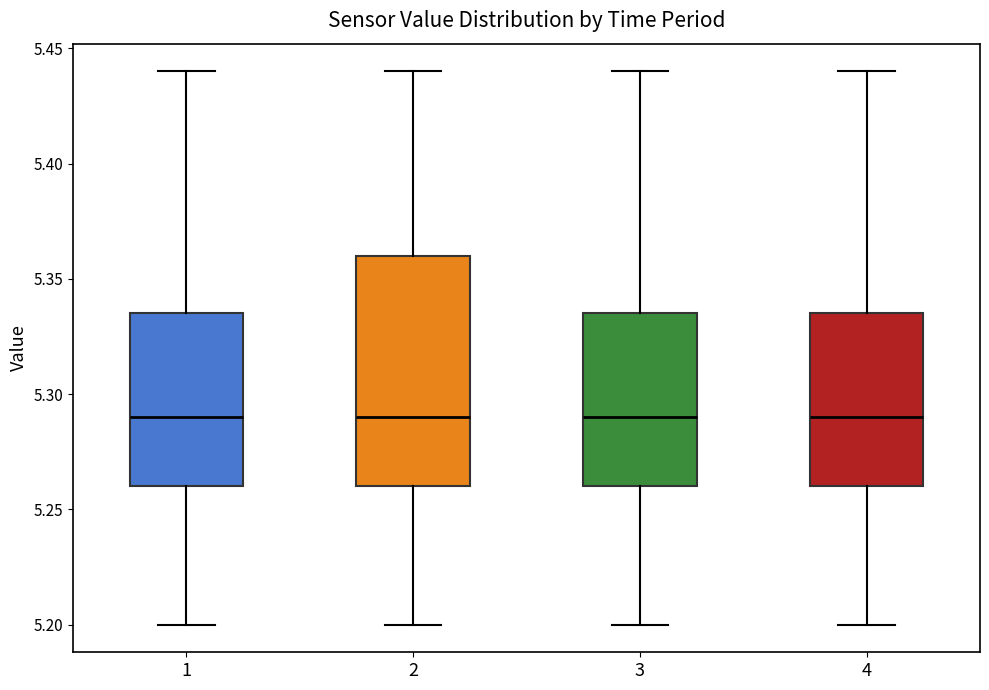

Reading left to right, transcribe this box plot: for each box, give where its median line is, the range the box spans, and where its two whiskers end, as read against the y-axis. The values are not printed on the chart, so give them approximately, as read against the axis.

1: median 5.290, box 5.260 to 5.335, whiskers 5.200 to 5.440
2: median 5.290, box 5.260 to 5.360, whiskers 5.200 to 5.440
3: median 5.290, box 5.260 to 5.335, whiskers 5.200 to 5.440
4: median 5.290, box 5.260 to 5.335, whiskers 5.200 to 5.440